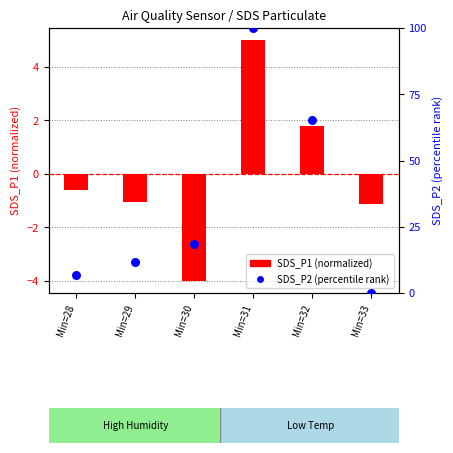

What is the total value across all series at Min=32?

66.9